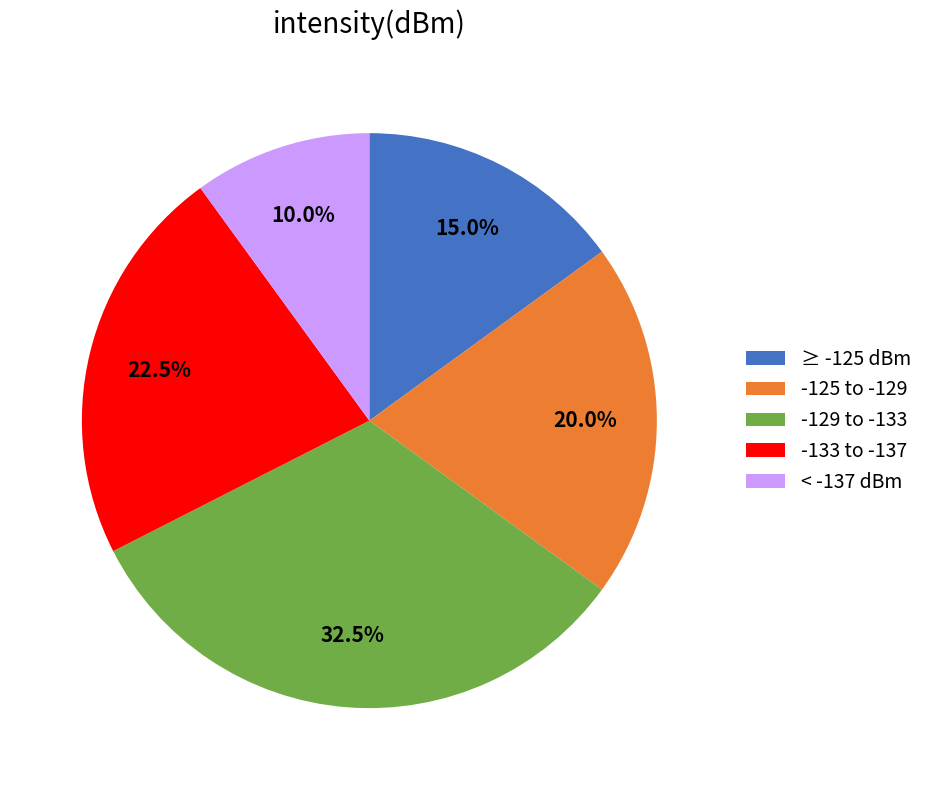

How many slices are in this pie chart?

5